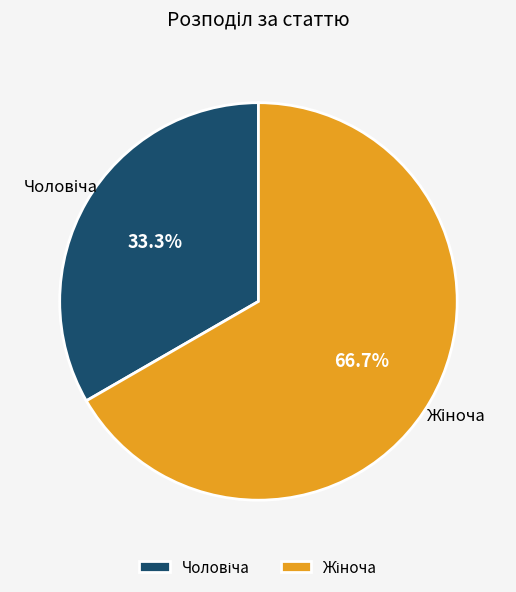

Does any single category account for the majority?

Yes